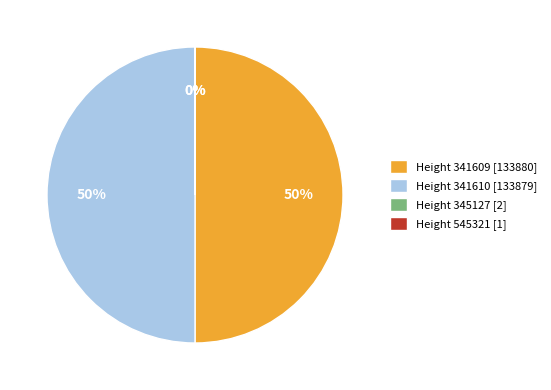

To the nearest percent, what is the average slice percentage?

25%